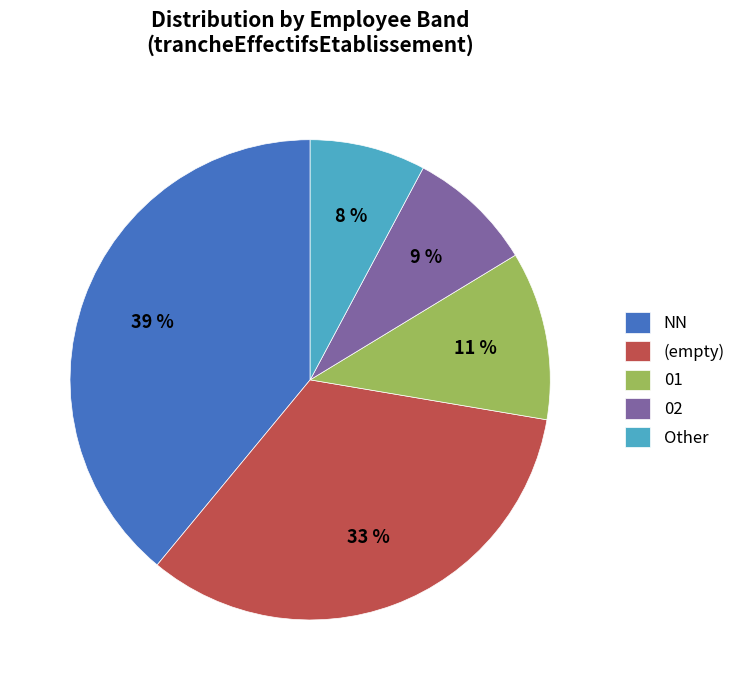

Is there any slice that represents more than half of the pie?

No